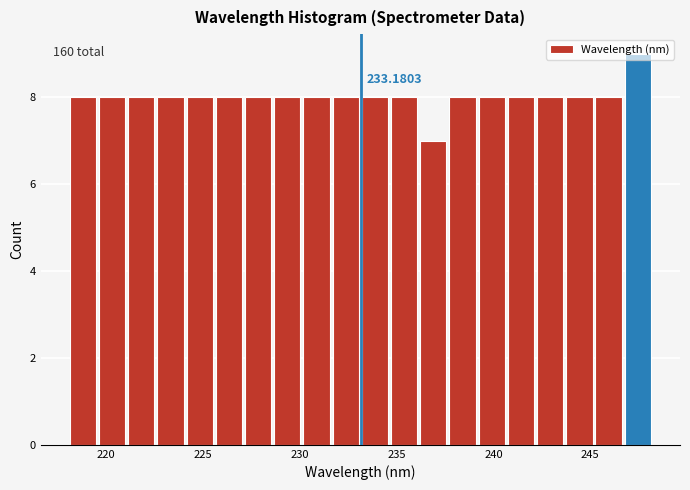

Around what value on the x-axis is the tallest bar? Give the approximate position of its centre, as read against the axis.

247.5